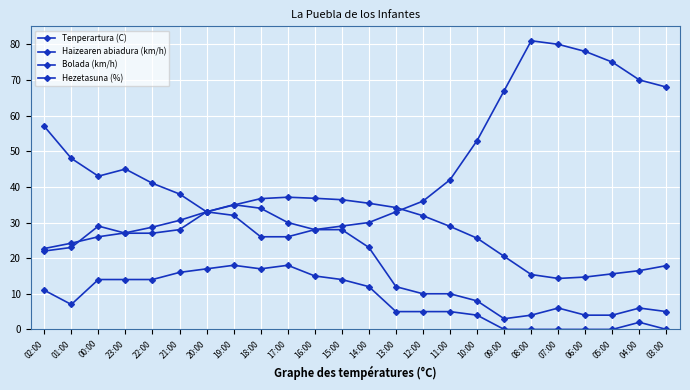

At which category is the sum across all series the highest?

19:00